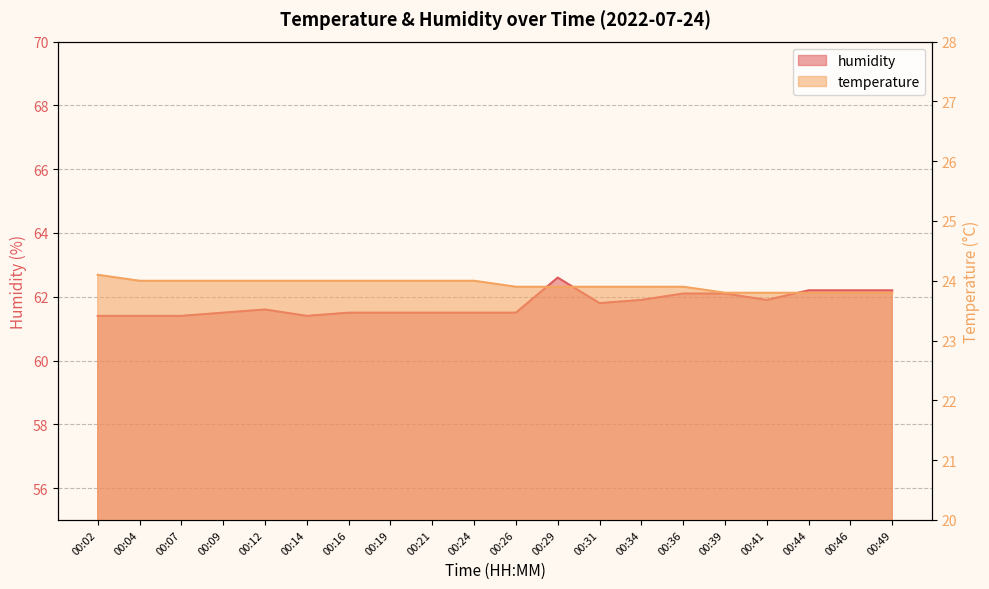

True or false: temperature has more than 0 points higher than both neighbors.

False